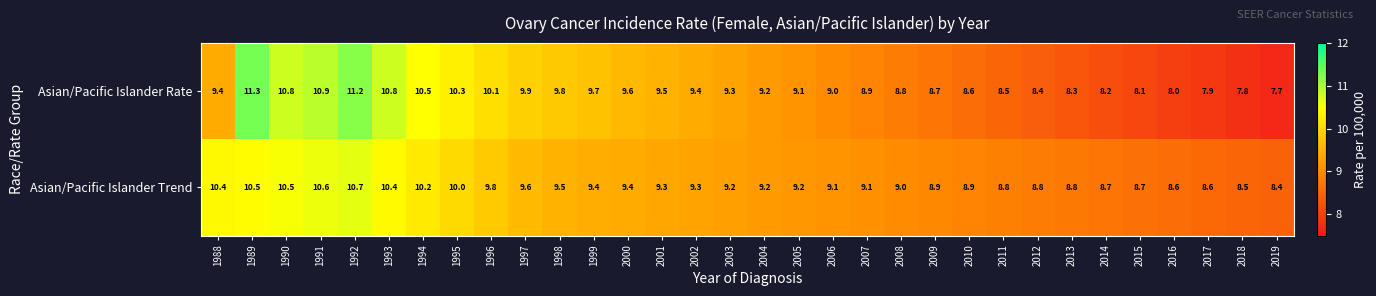

Rank the series at 2000 from lowest to highest value.

Asian/Pacific Islander Trend, Asian/Pacific Islander Rate